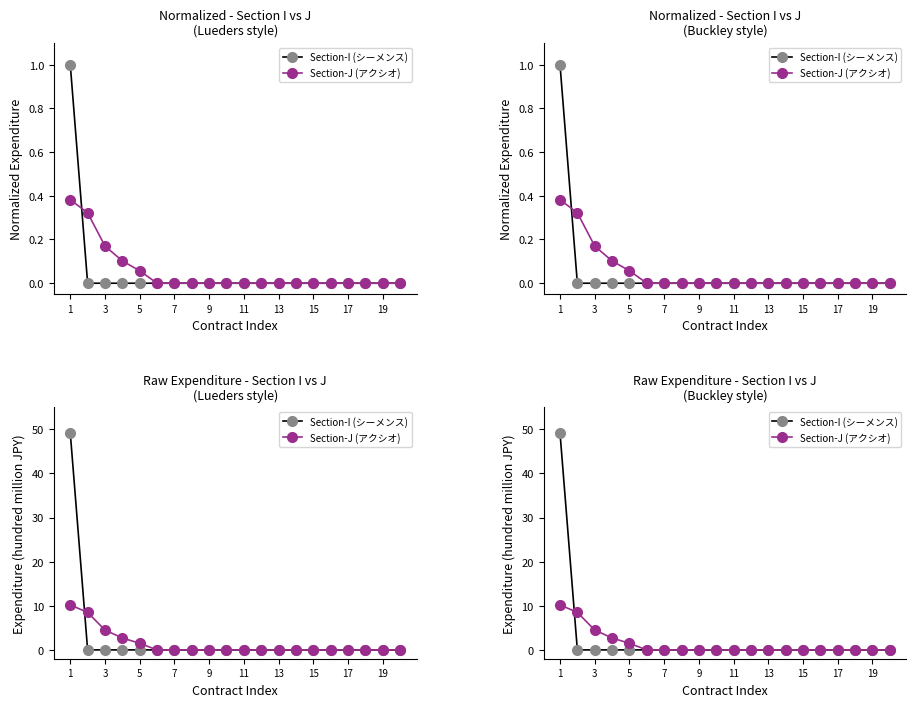

Where is Section-I (シーメンス) nearest to the value 24?

3